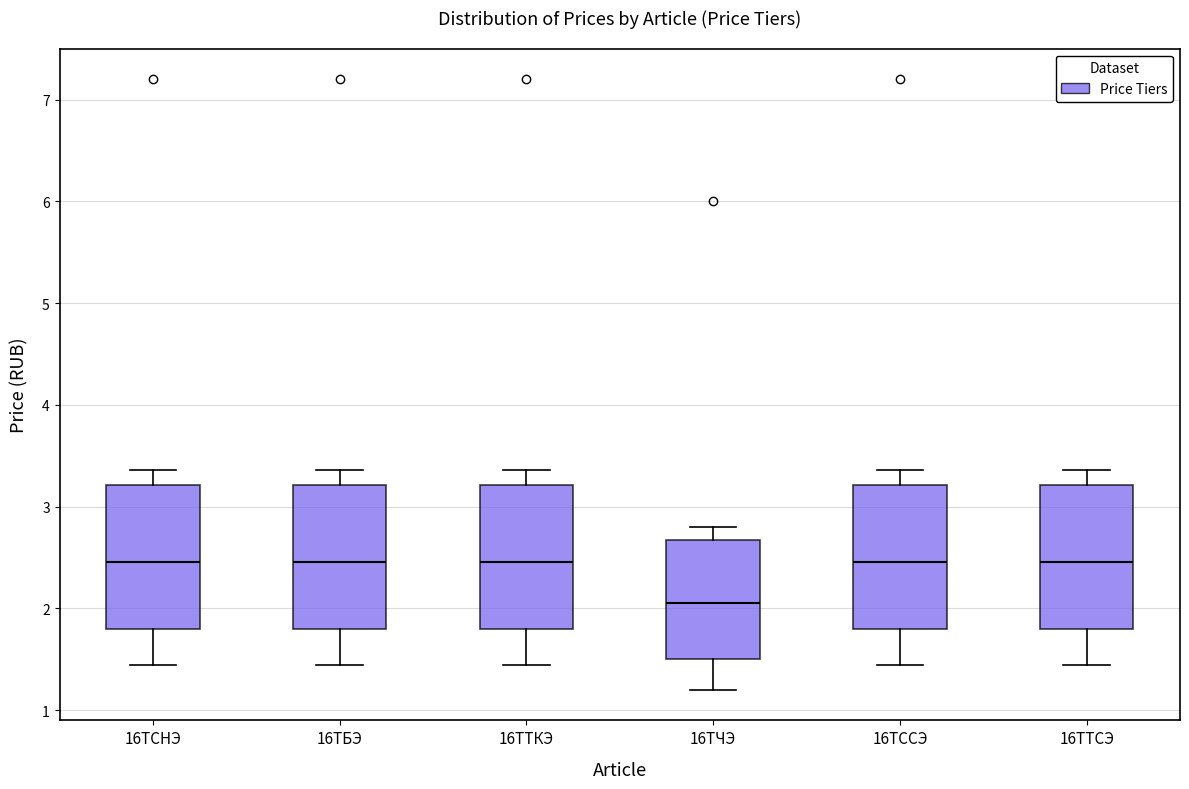

Where is the lower edge of the box for 16ТТСЭ on the y-axis? The values are not printed on the chart, so give them approximately, as read against the axis.

1.8